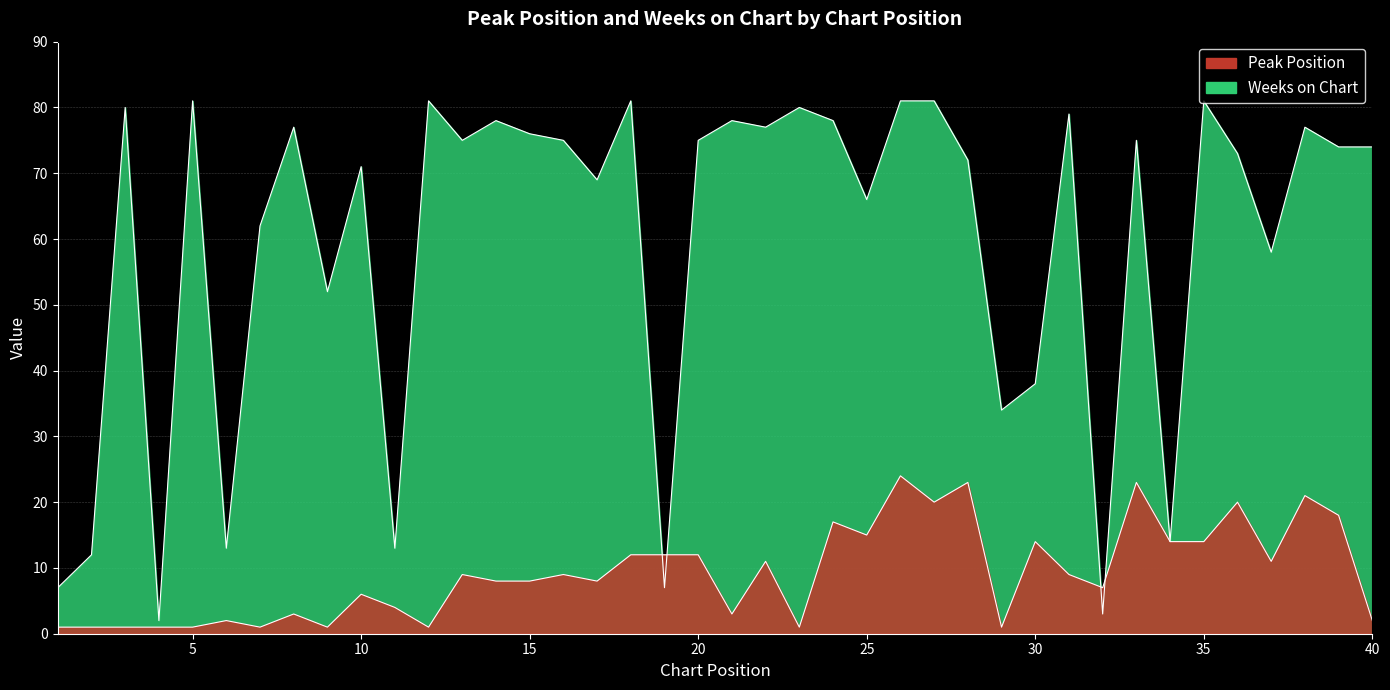

What is the value of the Weeks on Chart point at the 29th from the left?

34